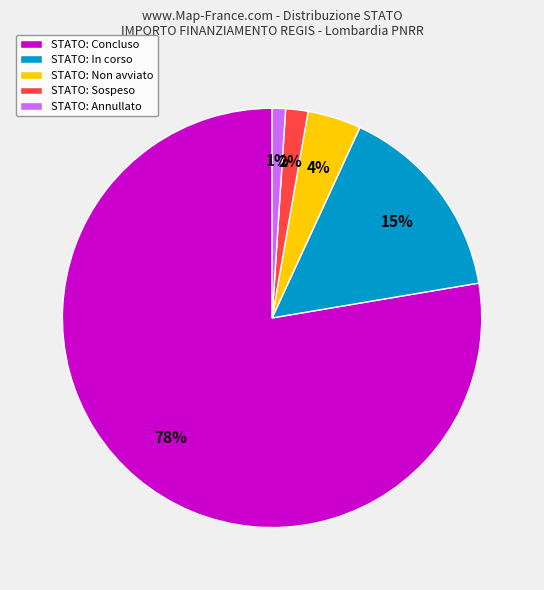

Is the sum of STATO: Non avviato and STATO: Sospeso greater than half?

No